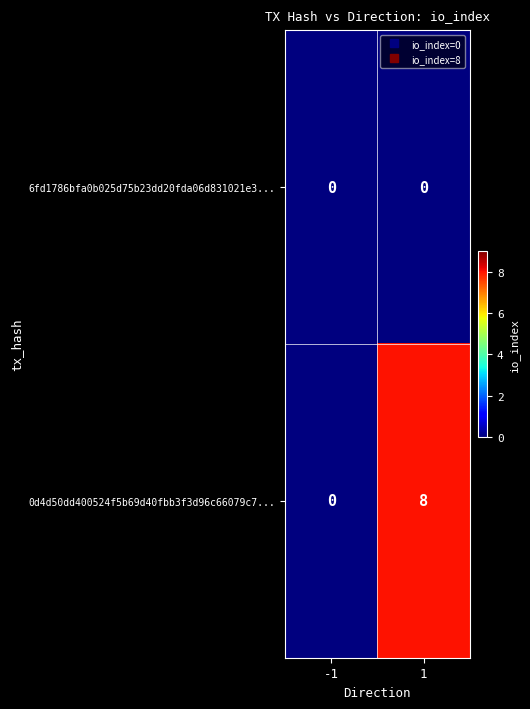

List the series in order of their overall mean, highest first.

0d4d50dd400524f5b69d40fbb3f3d96c66079c7..., 6fd1786bfa0b025d75b23dd20fda06d831021e3...